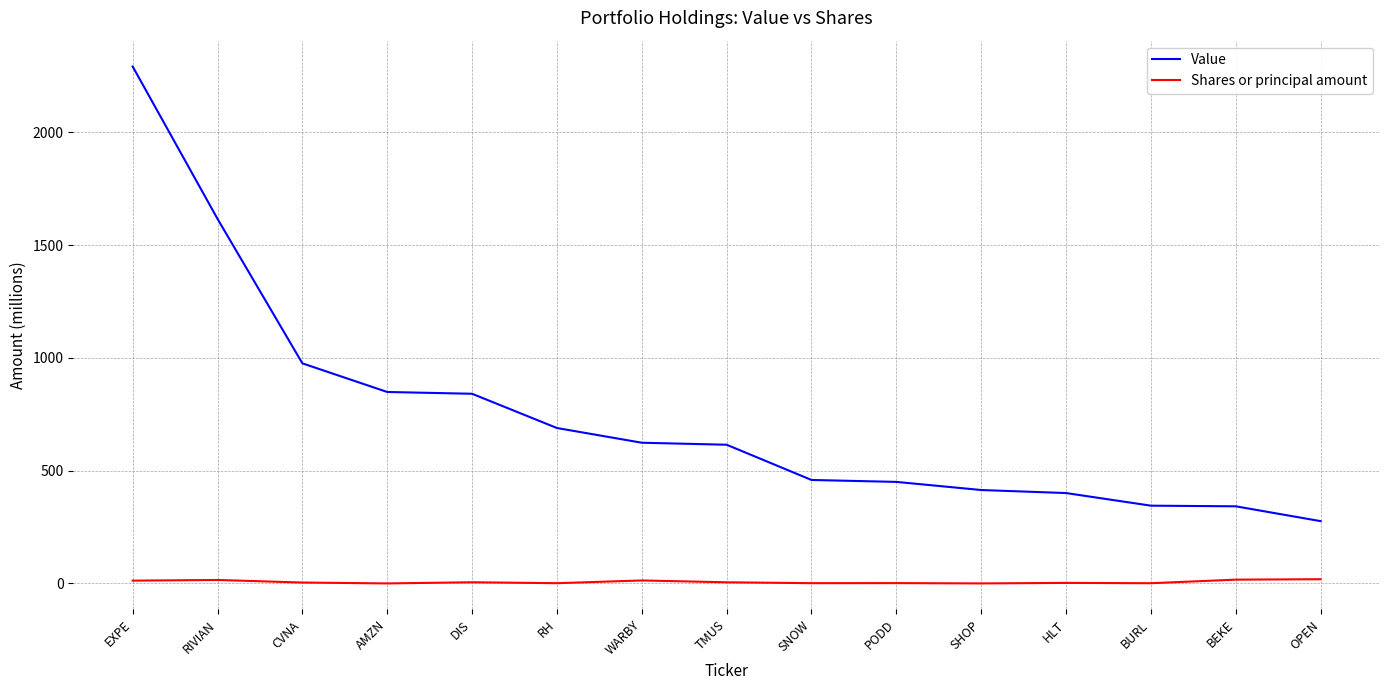

True or false: Value and Shares or principal amount cross at least once.

False